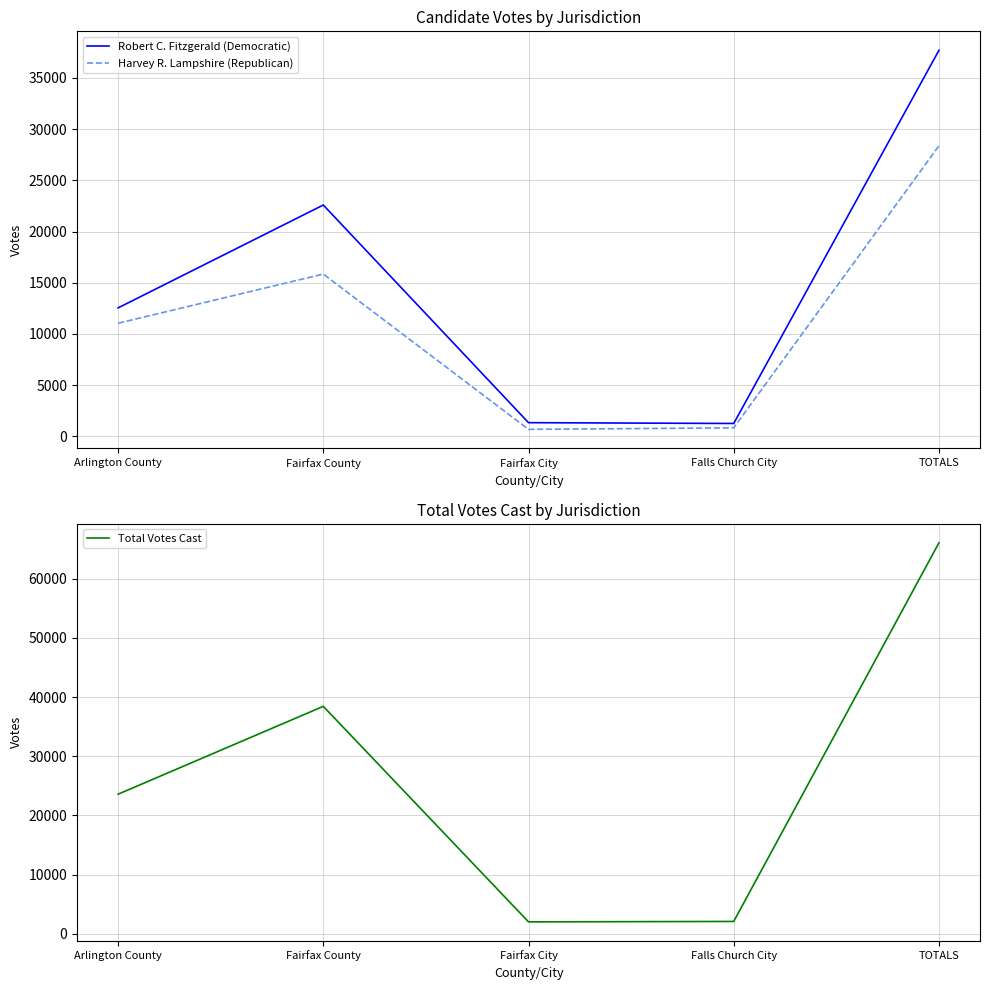

List the series in order of their overall mean, highest first.

Total Votes Cast, Robert C. Fitzgerald (Democratic), Harvey R. Lampshire (Republican)